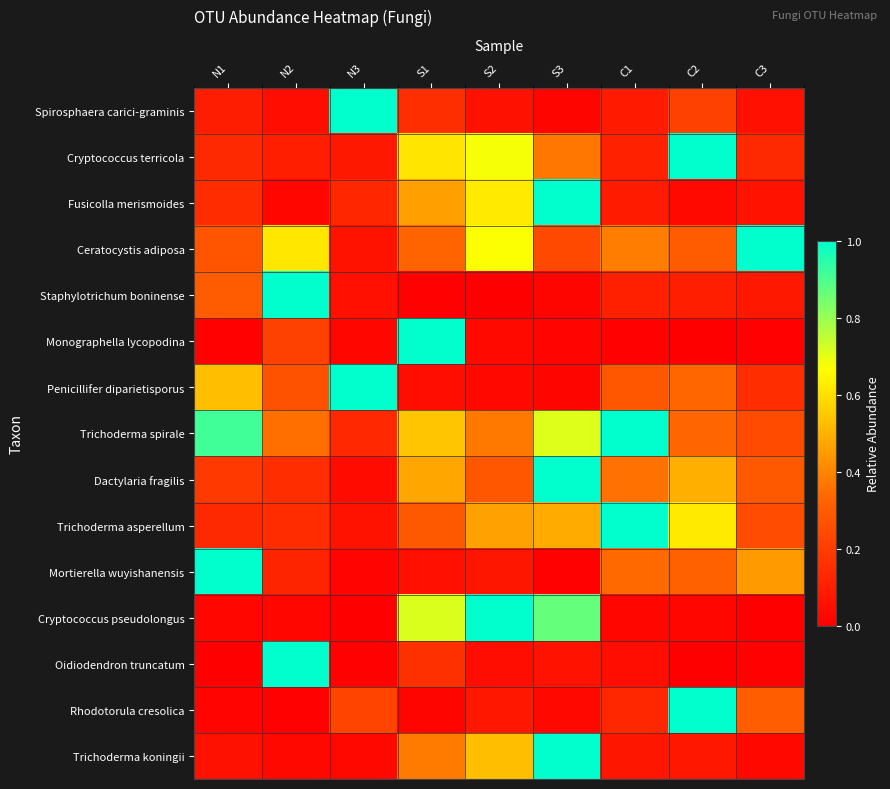

Which category has the highest value across all series?

N3